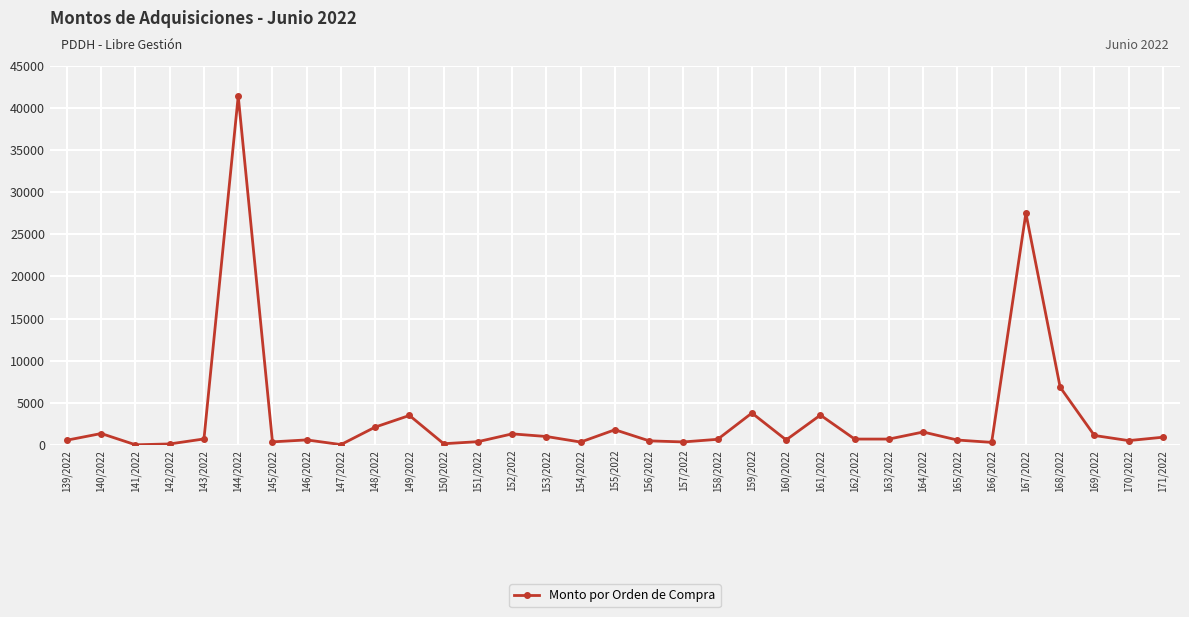

At which label is the value closest to 20710?

167/2022